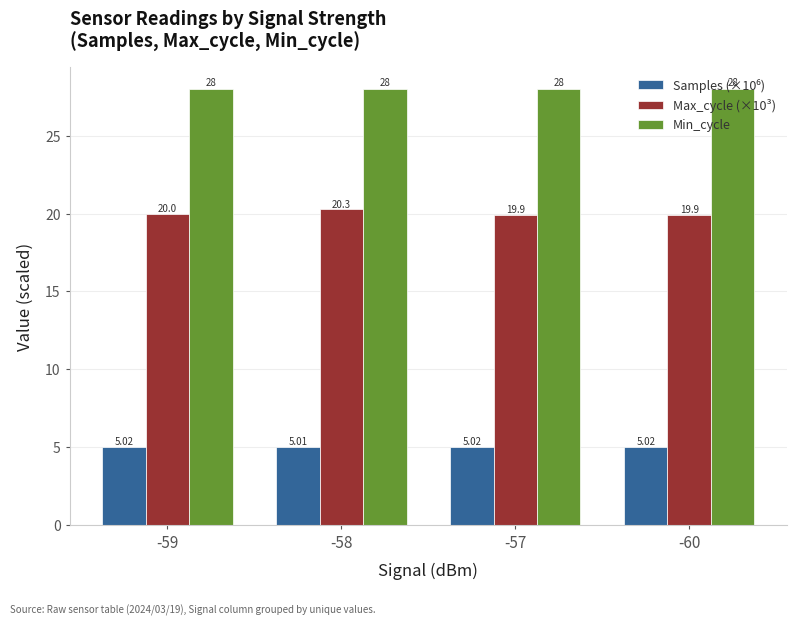

Which label corresponds to the smallest value in the chart?

-58